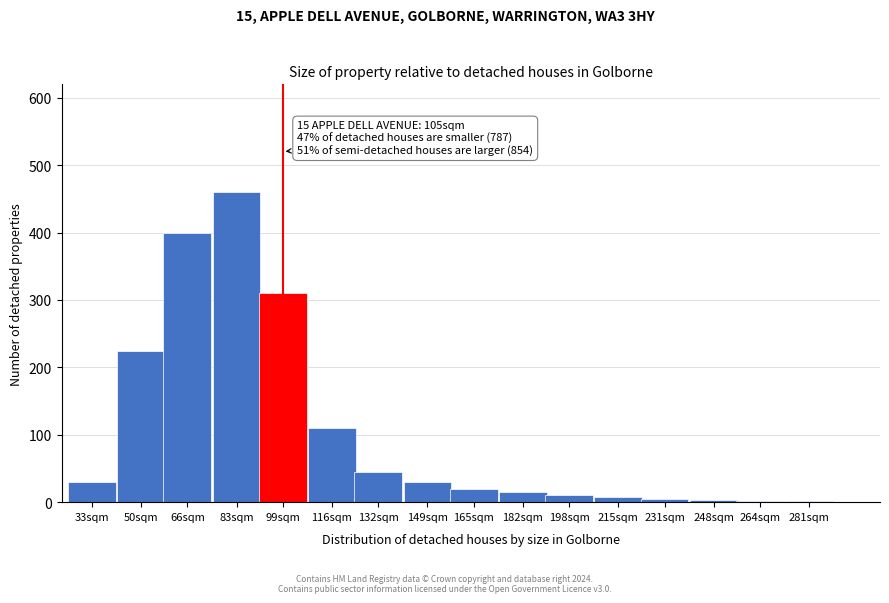

What is the maximum value shown in the chart?

460